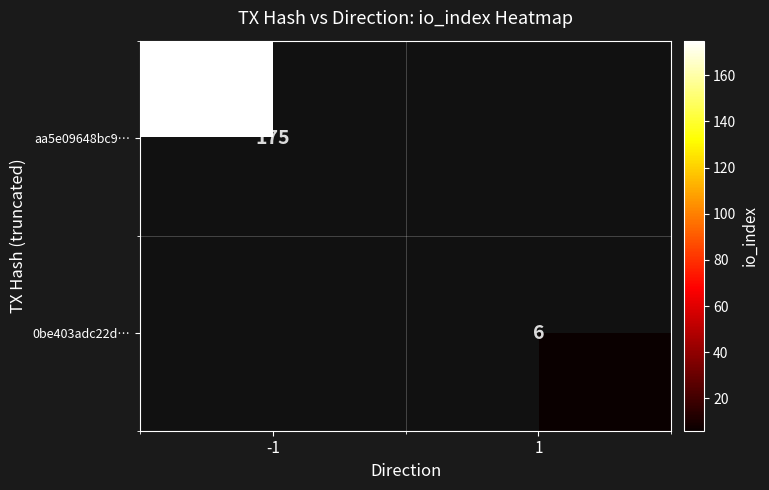

Is the value of aa5e09648bc9… at -1 greater than the value of 0be403adc22d… at -1?

No